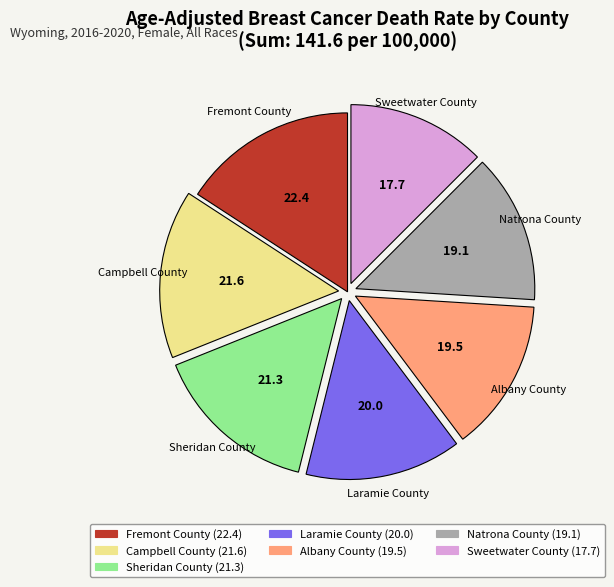

The Sweetwater County slice represents 7% of the pie. True or false?

False